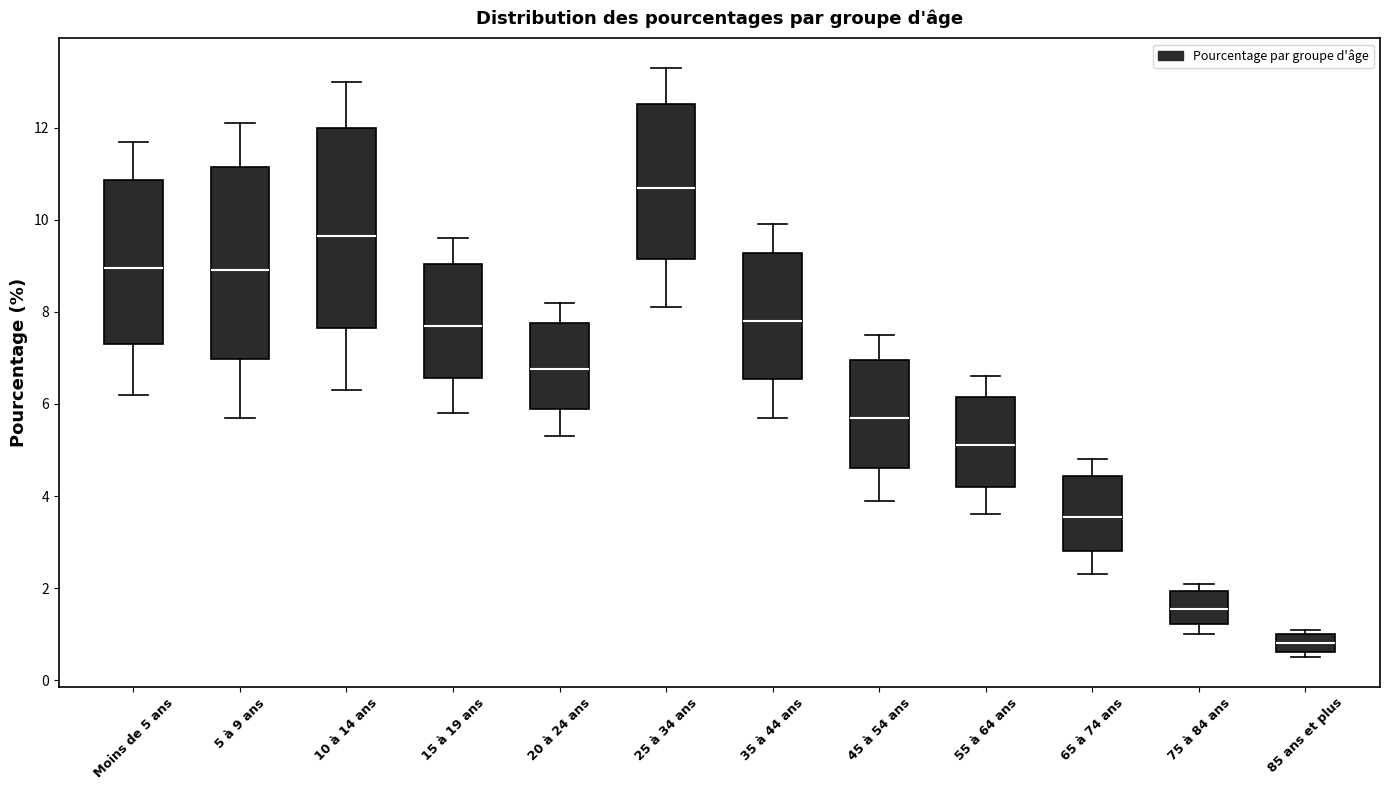

Where is the upper edge of the box for 20 à 24 ans on the y-axis? The values are not printed on the chart, so give them approximately, as read against the axis.

7.8